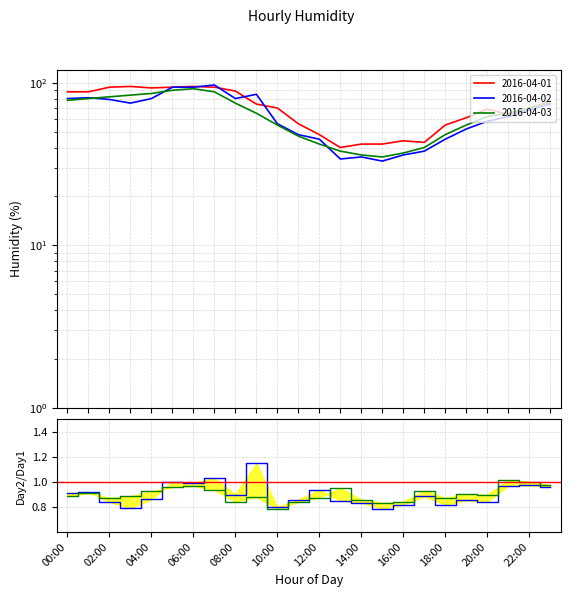

Which label corresponds to the smallest value in the chart?

15:00